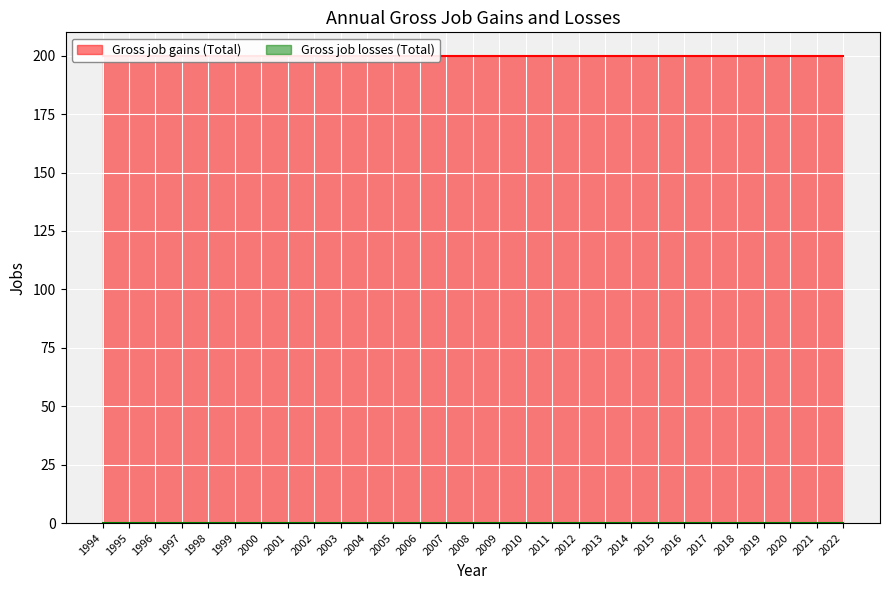

At how many categories does at least one series exceed 88?

29